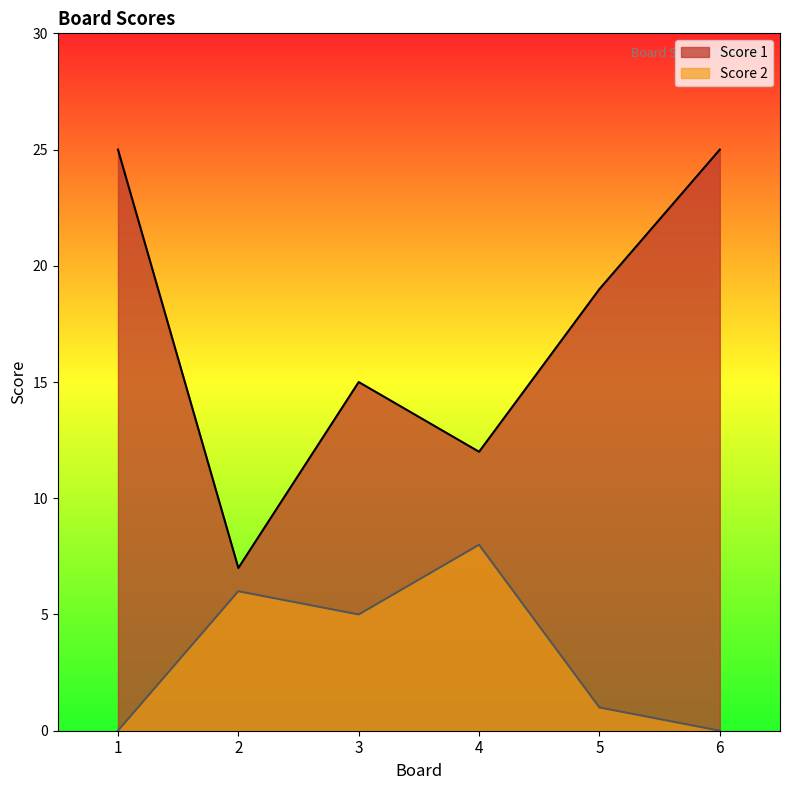

At which label is Score 2 closest to 4?

3